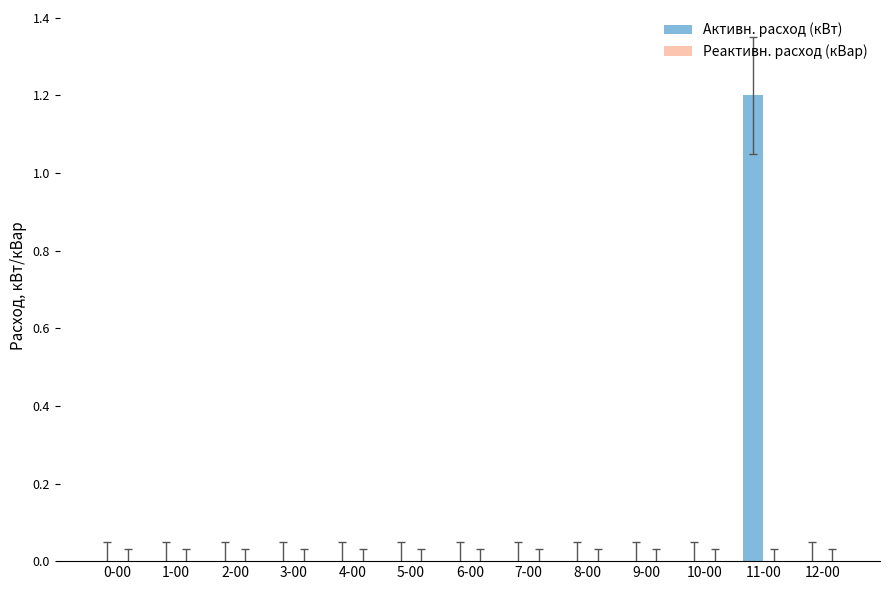

Which label corresponds to the largest value in the chart?

11-00